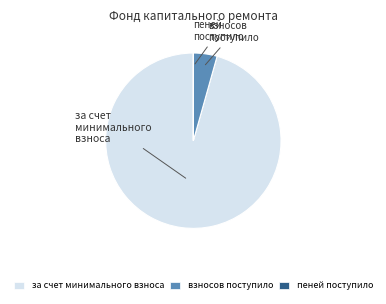

True or false: за счет минимального взноса accounts for 83% of the total.

False